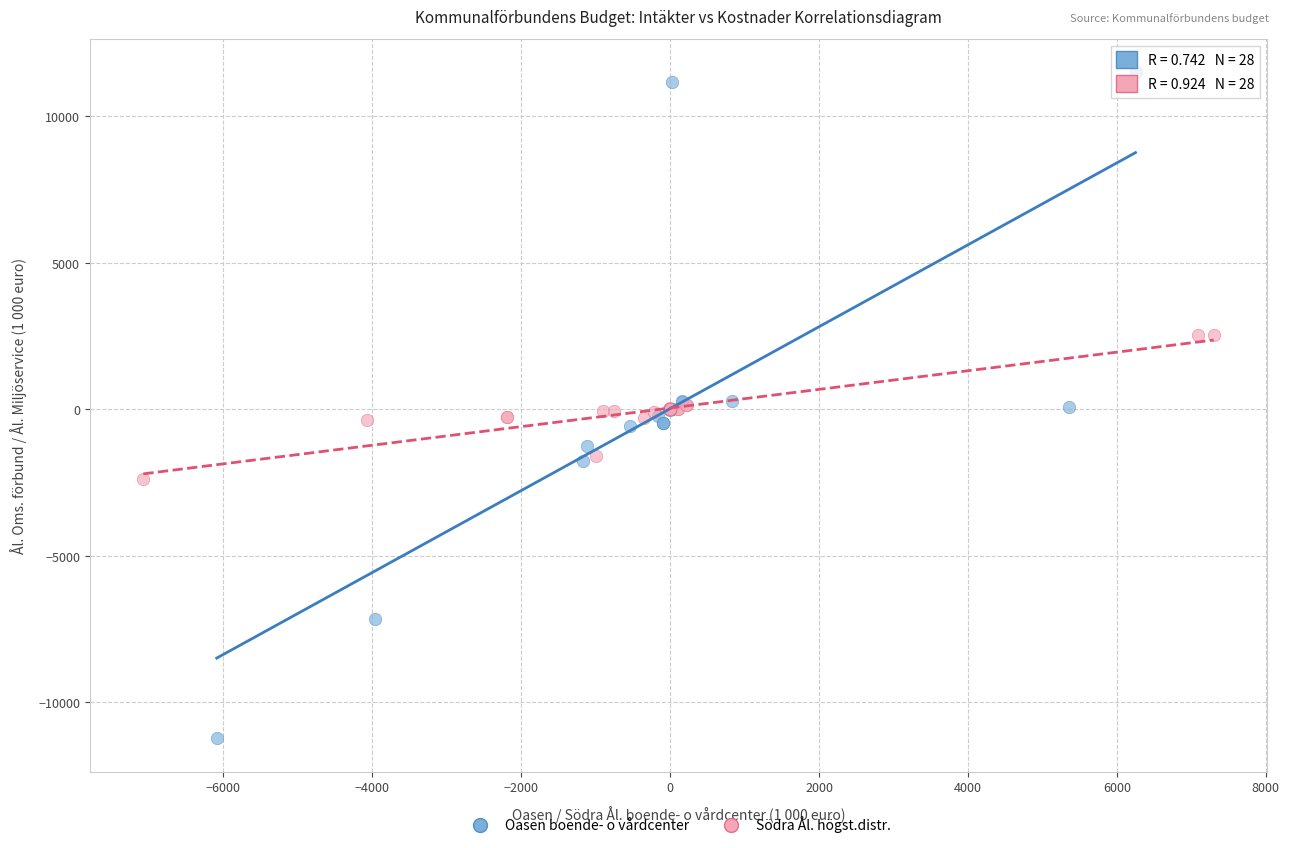

Which series contains the highest Y value?

Oasen boende- o vårdcenter